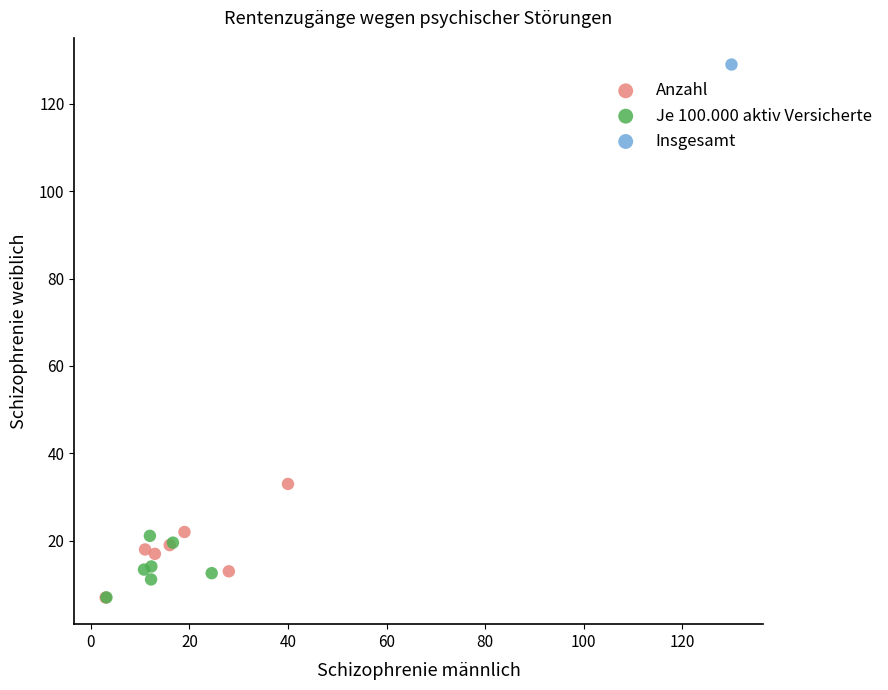

What are all the series names shown in the legend?

Anzahl, Je 100.000 aktiv Versicherte, Insgesamt